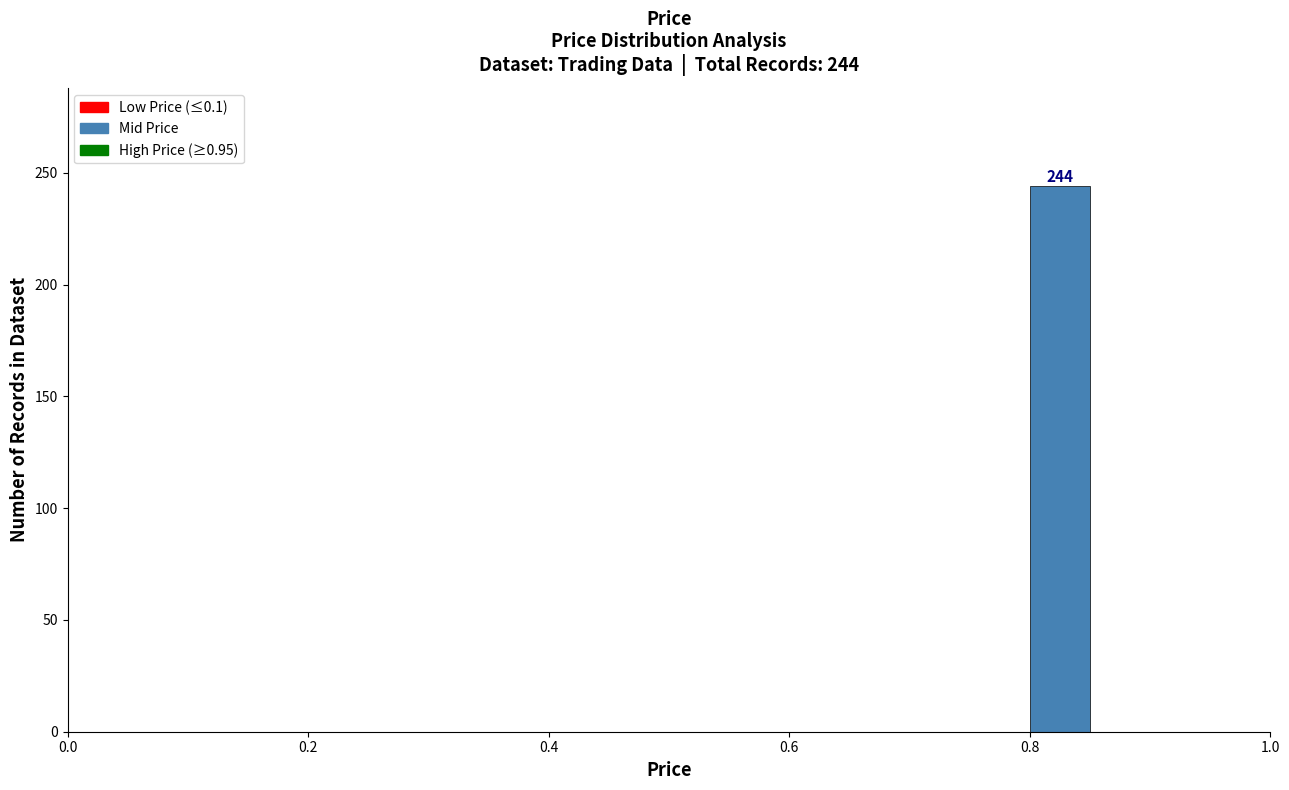

Around what value on the x-axis is the tallest bar? Give the approximate position of its centre, as read against the axis.

0.82